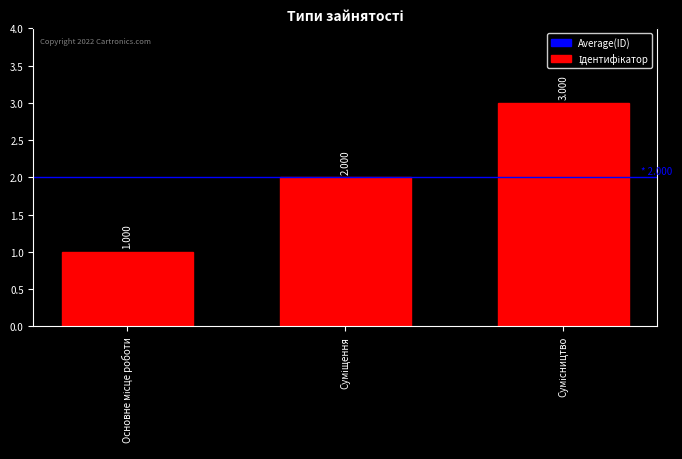

Reading left to right, extract all data points from this chart.

1	2	3